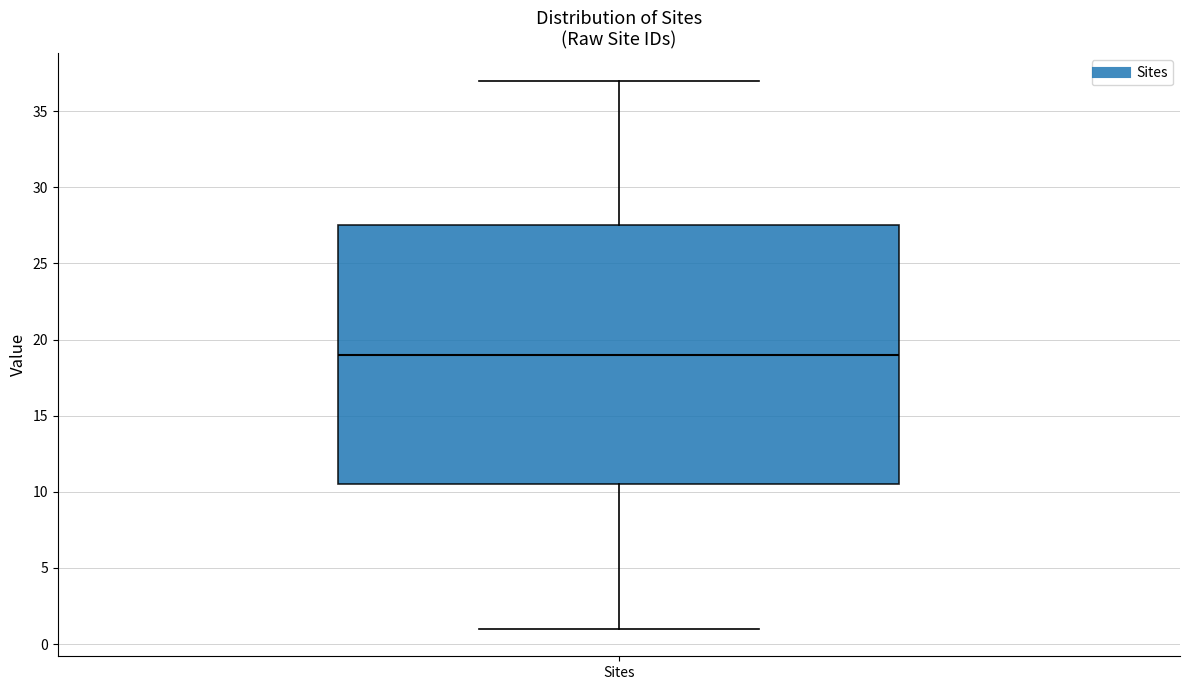

Read this box plot against the y-axis: the position of the median line, the range covered by the box, and the ends of both whiskers. The values are not printed on the chart, so give them approximately, as read against the axis.

median 19.0, box 10.5 to 27.5, whiskers 1.0 to 37.0